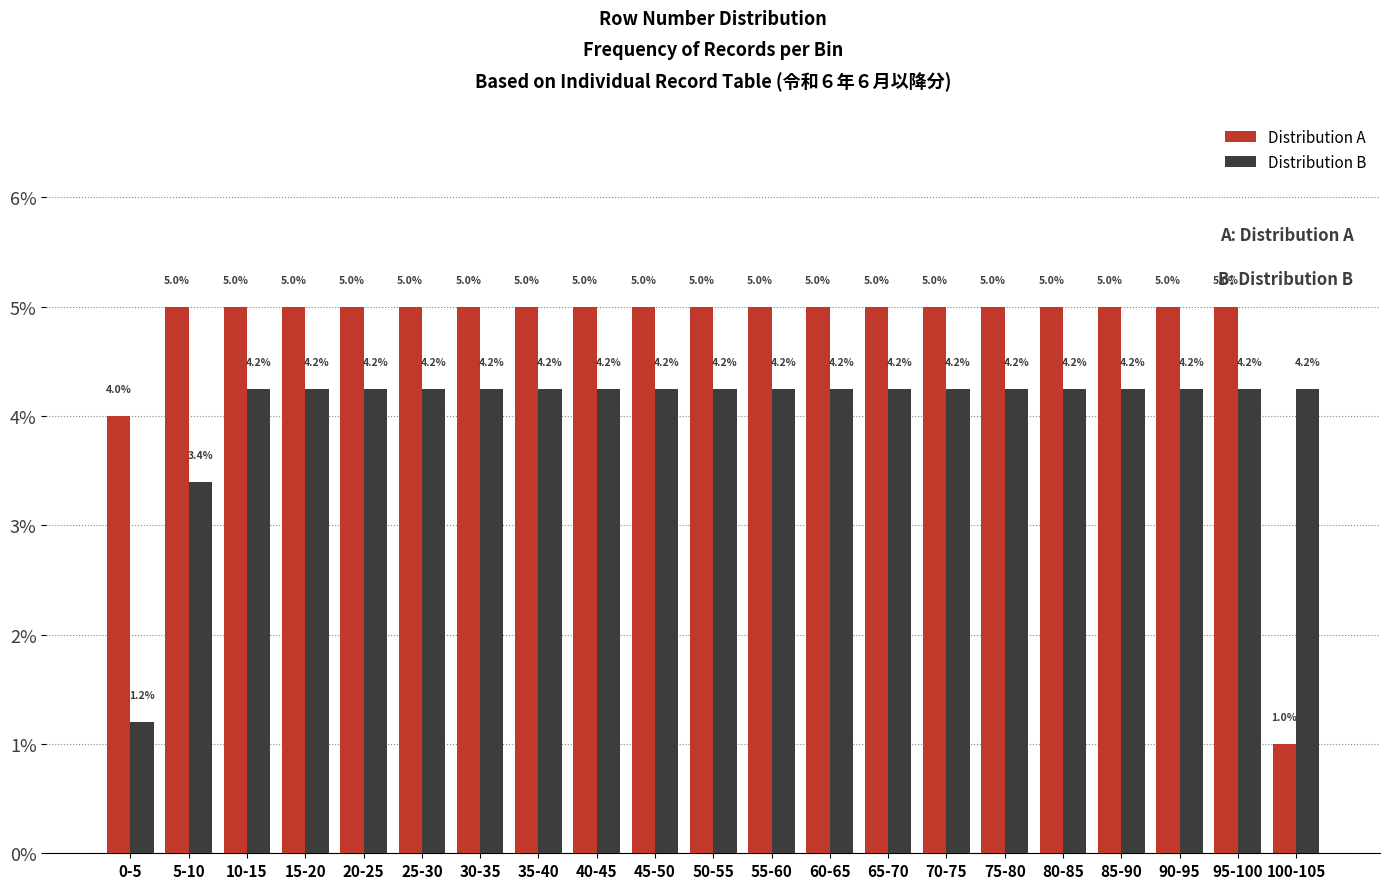

What is the sum of the Distribution A values at 25-30 and 85-90?

10.0